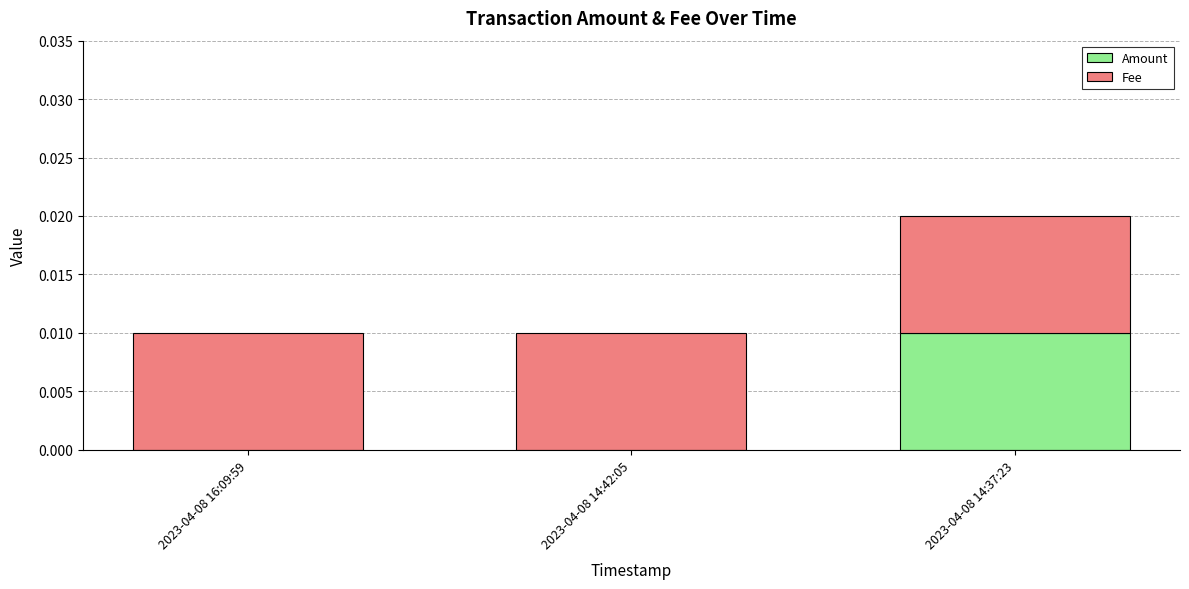

How many distinct data groups are displayed?

2